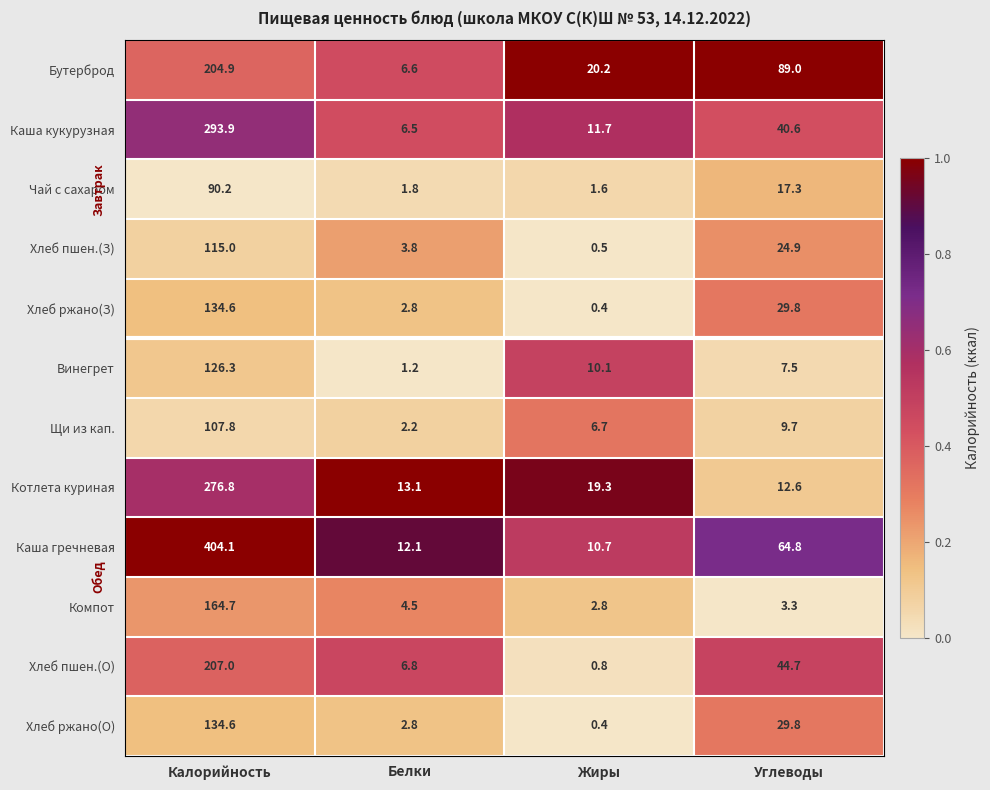

Rank the categories by Бутерброд value from lowest to highest.

Белки, Жиры, Углеводы, Калорийность